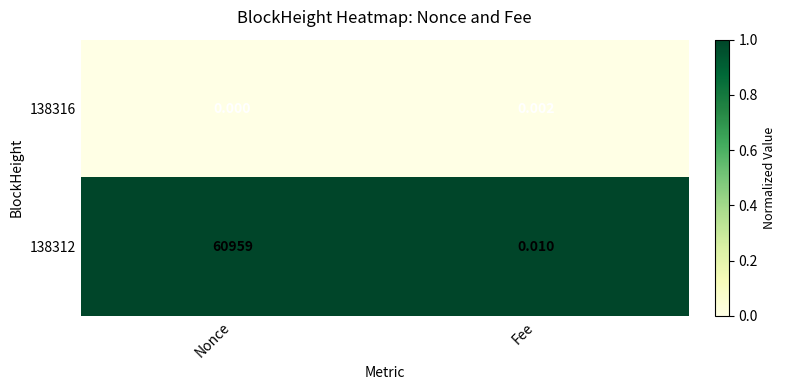

List the labels in order of 138316 value, largest first.

Fee, Nonce